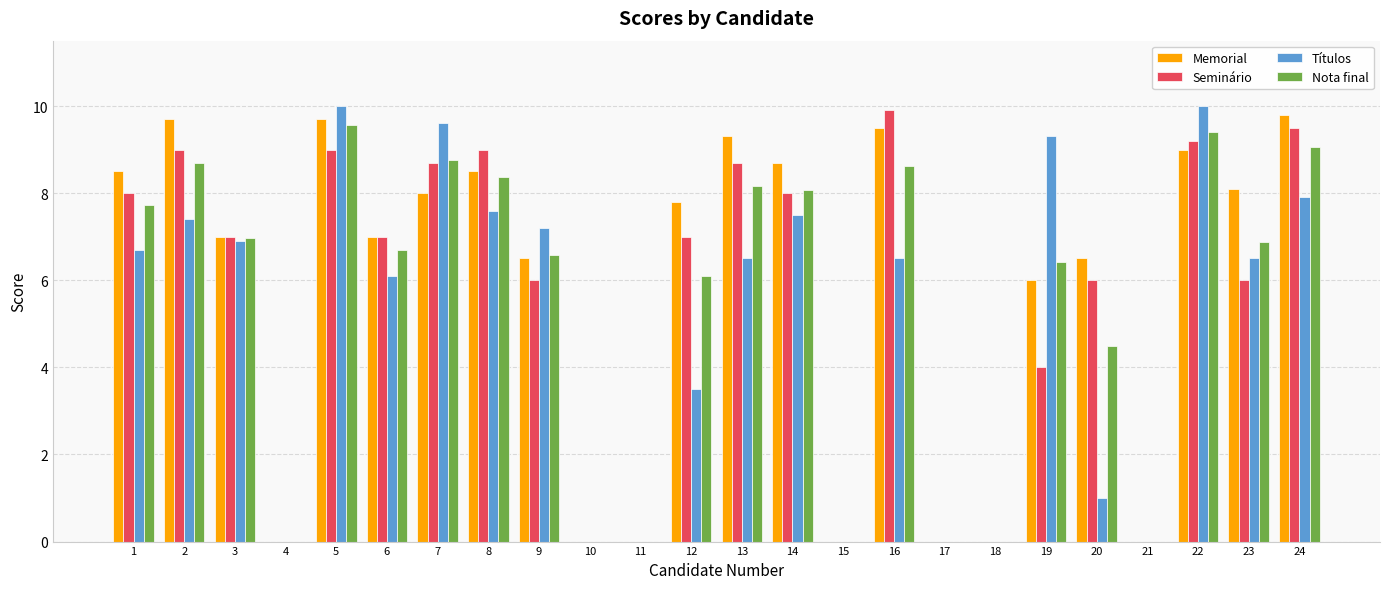

What is the average value of the Seminário series?

5.5